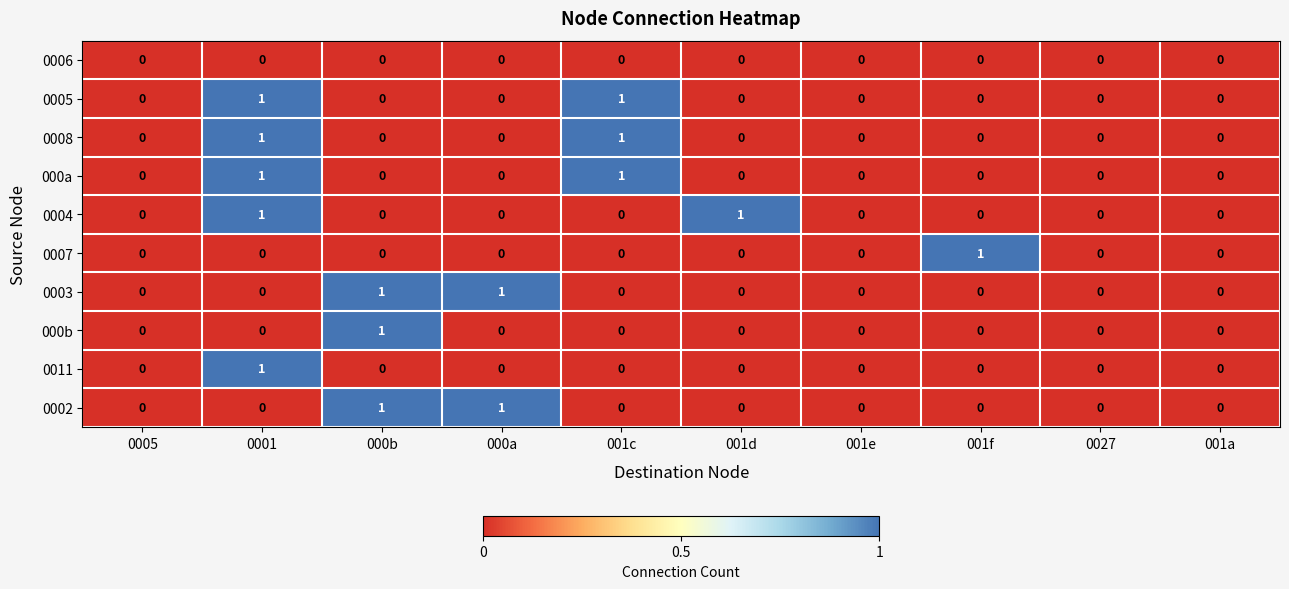

What is the maximum value shown in the chart?

1